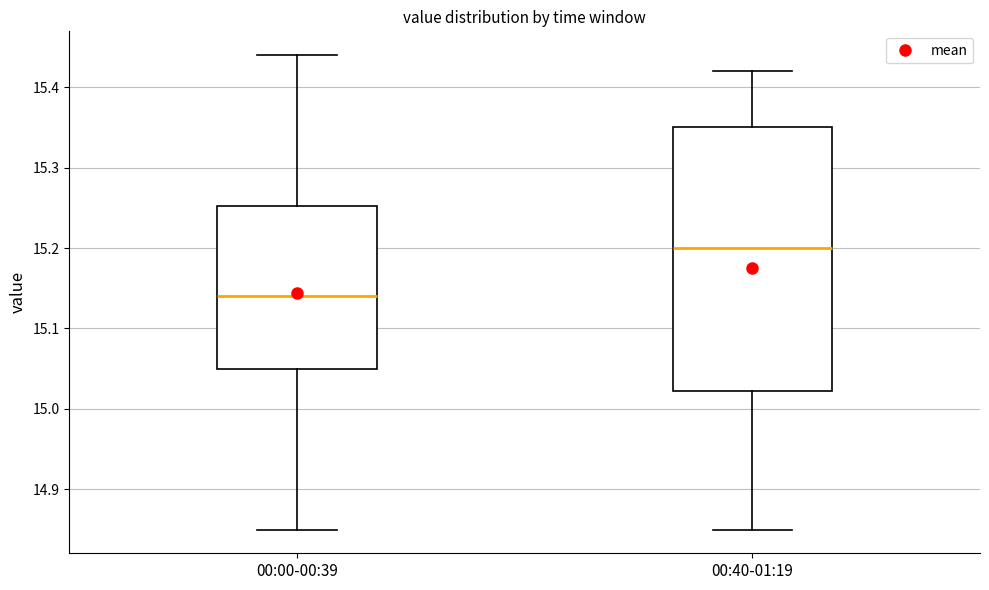

Which box's median line is the lowest?

00:00-00:39